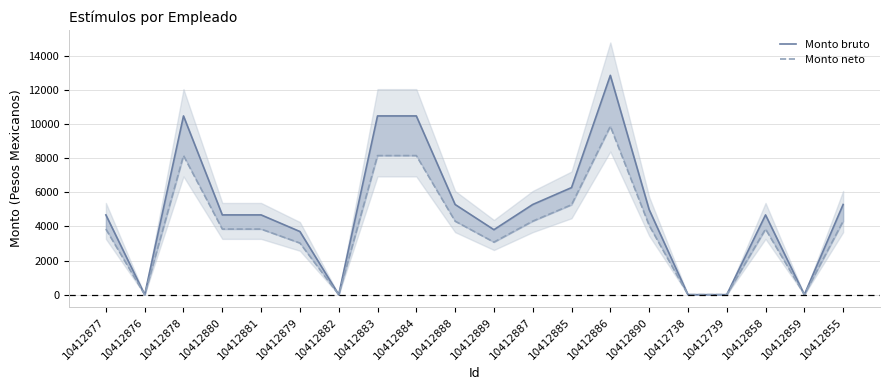

How many values in the Monto bruto series are below 4674?

7